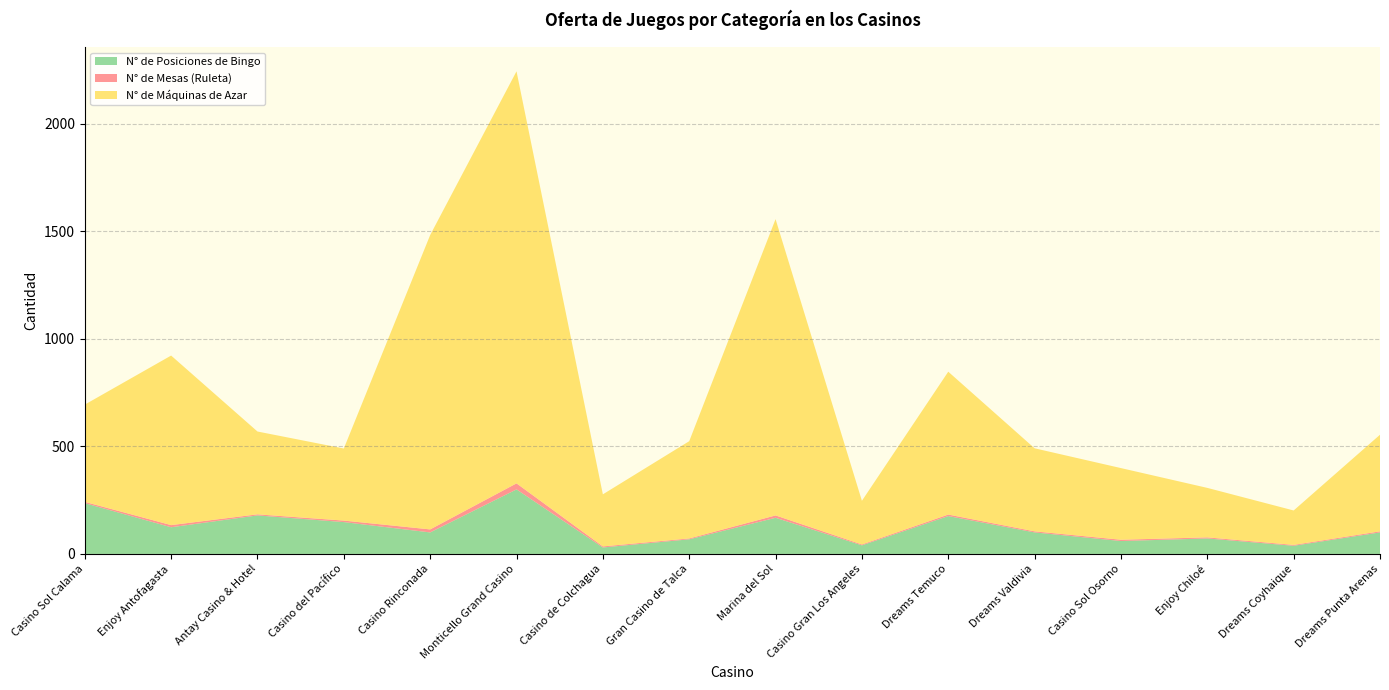

Reading left to right, transcribe all the data shown in this chart.

N° de Mesas (Ruleta): Casino Sol Calama=6	Enjoy Antofagasta=10	Antay Casino & Hotel=5	Casino del Pacífico=7	Casino Rinconada=14	Monticello Grand Casino=28	Casino de Colchagua=5	Gran Casino de Talca=4	Marina del Sol=11	Casino Gran Los Angeles=4	Dreams Temuco=7	Dreams Valdivia=5	Casino Sol Osorno=6	Enjoy Chiloé=5	Dreams Coyhaique=4	Dreams Punta Arenas=5
N° de Máquinas de Azar: Casino Sol Calama=452	Enjoy Antofagasta=788	Antay Casino & Hotel=385	Casino del Pacífico=335	Casino Rinconada=1368	Monticello Grand Casino=1915	Casino de Colchagua=242	Gran Casino de Talca=452	Marina del Sol=1377	Casino Gran Los Angeles=203	Dreams Temuco=664	Dreams Valdivia=386	Casino Sol Osorno=333	Enjoy Chiloé=230	Dreams Coyhaique=160	Dreams Punta Arenas=449
N° de Posiciones de Bingo: Casino Sol Calama=236	Enjoy Antofagasta=124	Antay Casino & Hotel=179	Casino del Pacífico=148	Casino Rinconada=100	Monticello Grand Casino=300	Casino de Colchagua=30	Gran Casino de Talca=68	Marina del Sol=168	Casino Gran Los Angeles=40	Dreams Temuco=176	Dreams Valdivia=100	Casino Sol Osorno=60	Enjoy Chiloé=72	Dreams Coyhaique=38	Dreams Punta Arenas=100